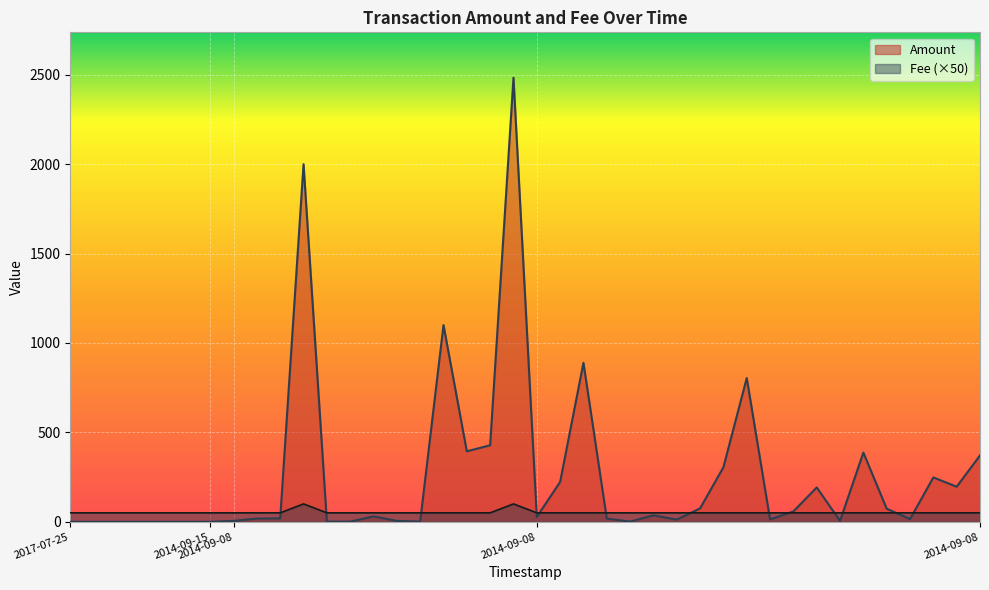

Which series has the largest total across all categories?

Amount